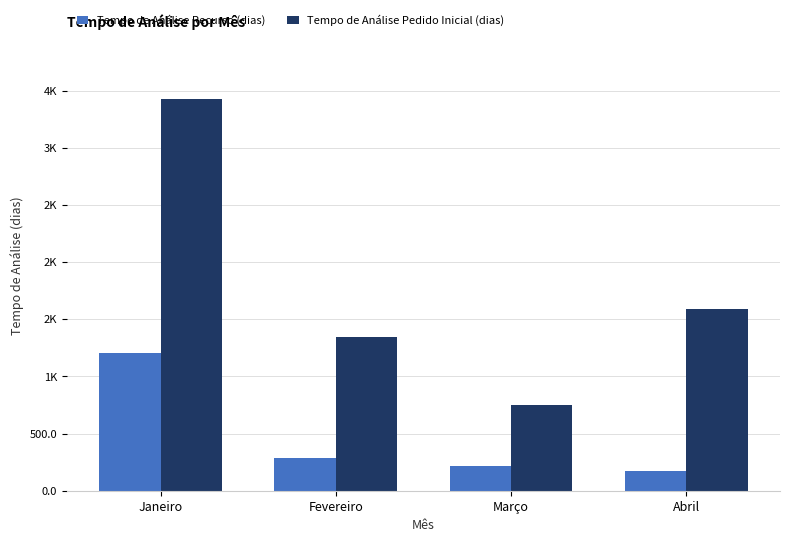

What is the sum of all Tempo de Análise Recurso (dias) values?

1872